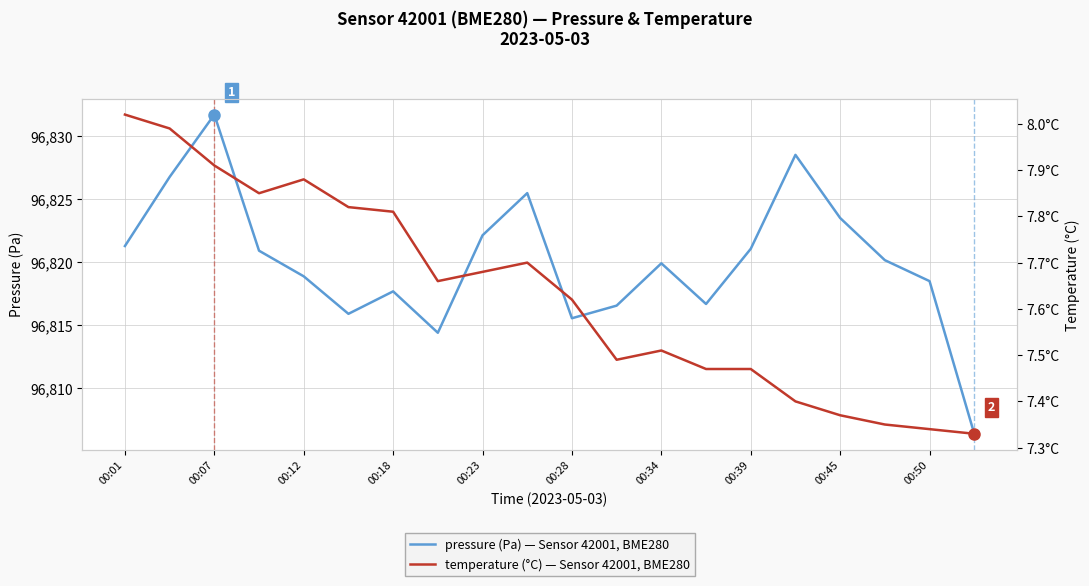

Which series has the largest range (max minus min)?

pressure